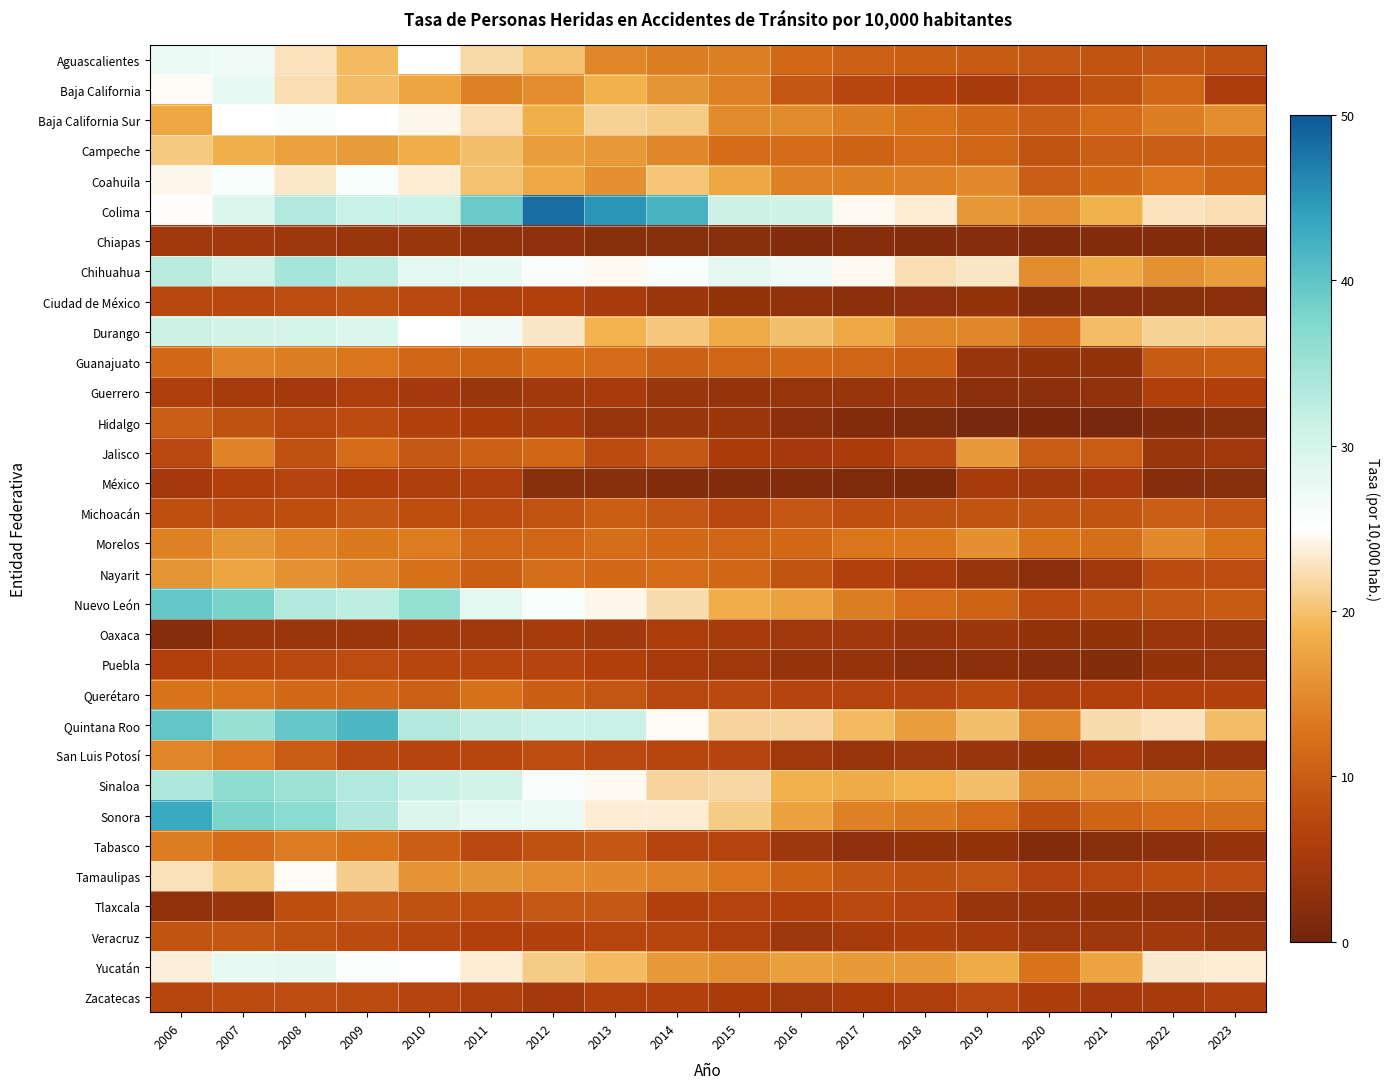

What is the maximum value shown in the chart?

48.1